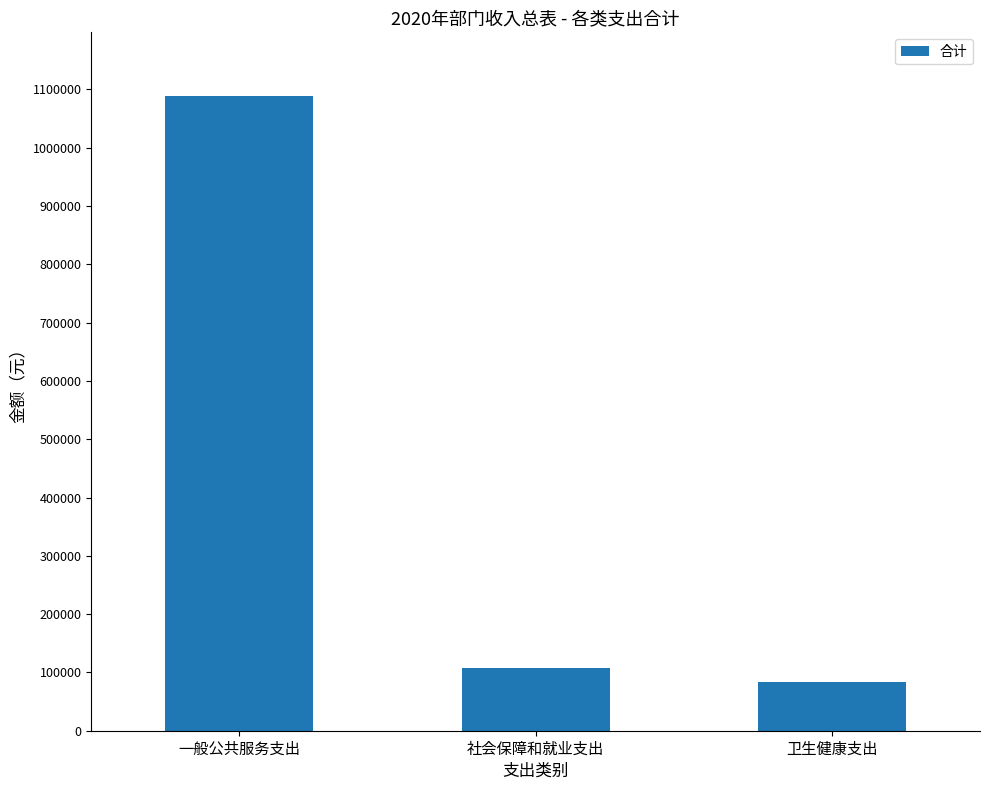

List the labels in order of value, largest first.

一般公共服务支出, 社会保障和就业支出, 卫生健康支出